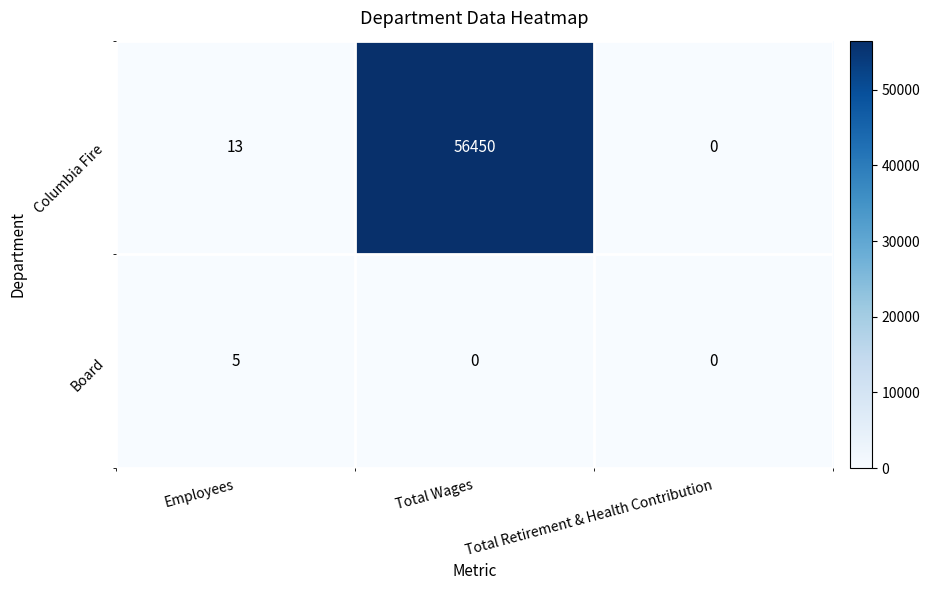

Read the Columbia Fire value at Total Wages.

56450